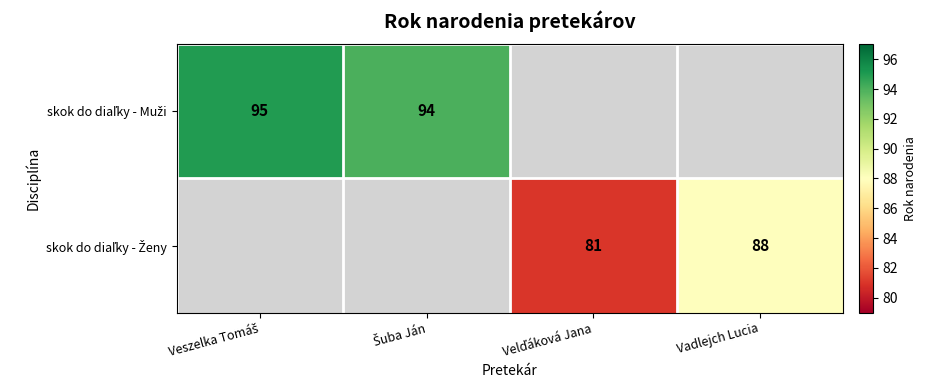

Rank the series by their average value, from lowest to highest.

skok do diaľky - Muži, skok do diaľky - Ženy